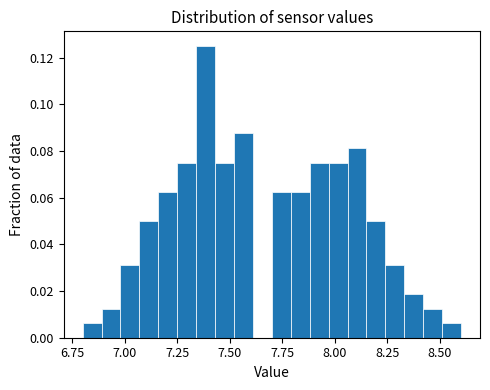

Read against the x-axis, roughly where is the centre of the tallest bar?

7.40